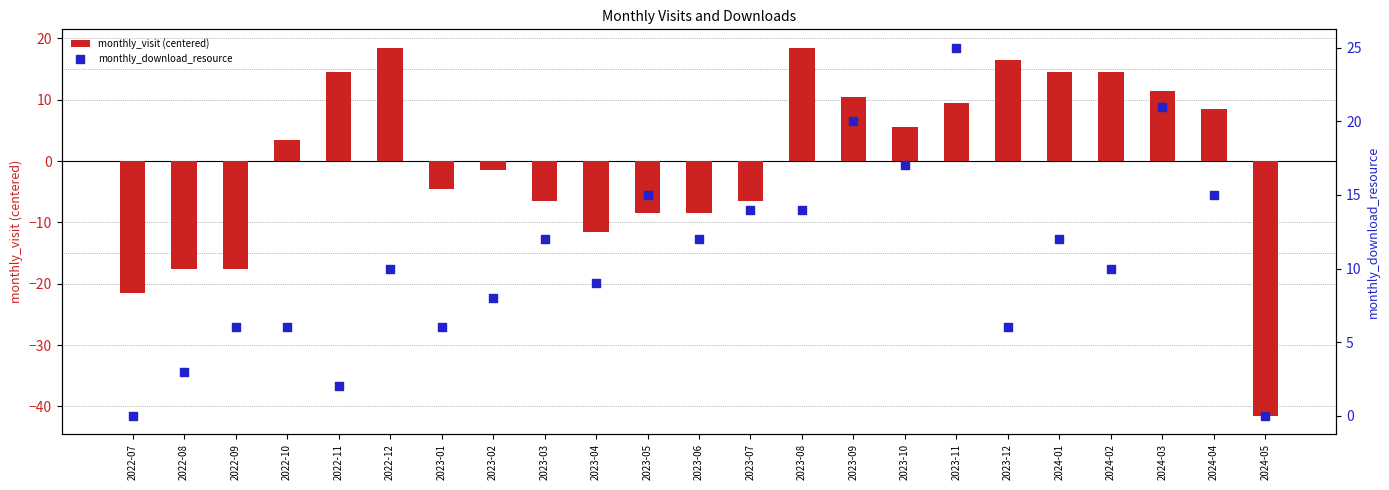

What is the total value across all series at 2022-12?

28.5